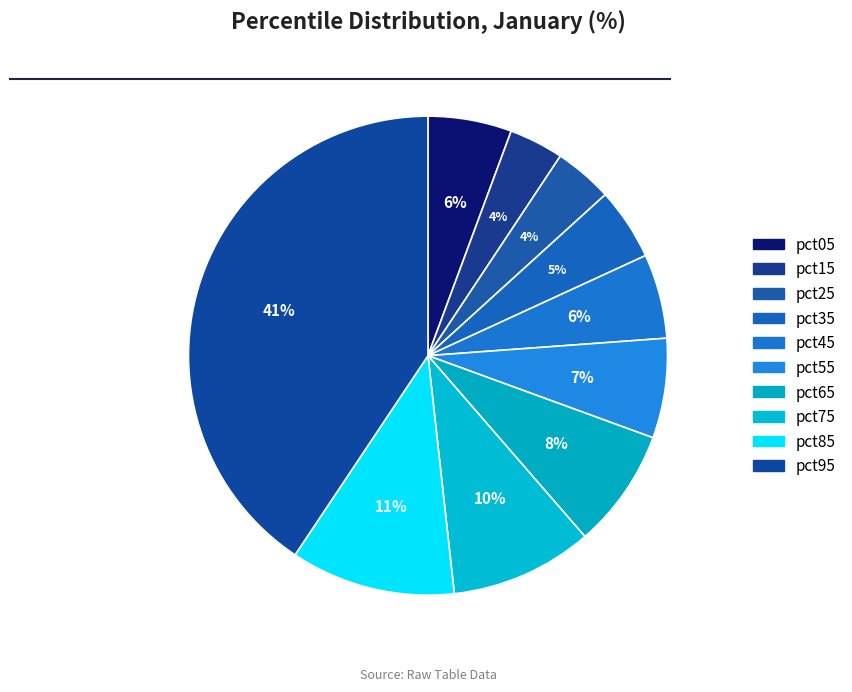

Is there any slice that represents more than half of the pie?

No